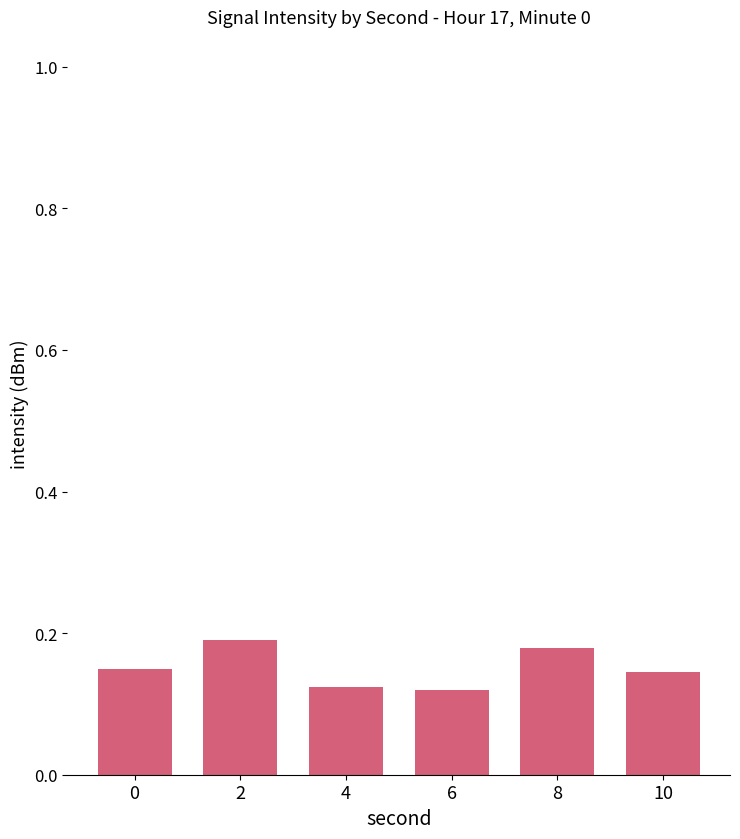

Is it true that the value at 8 is 0.2?

True